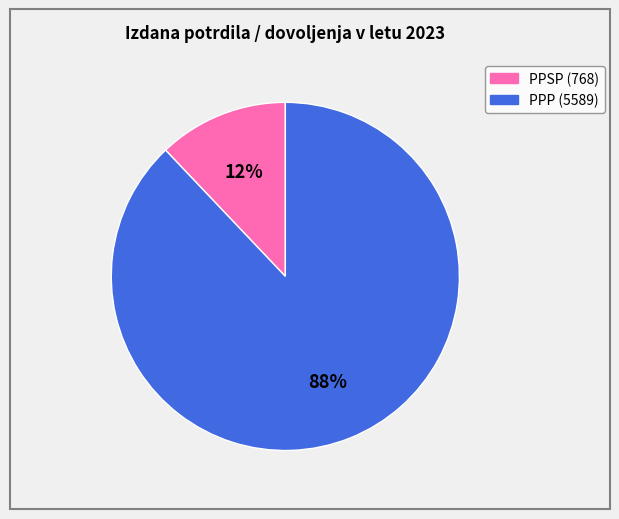

To the nearest percent, what is the average slice percentage?

50%